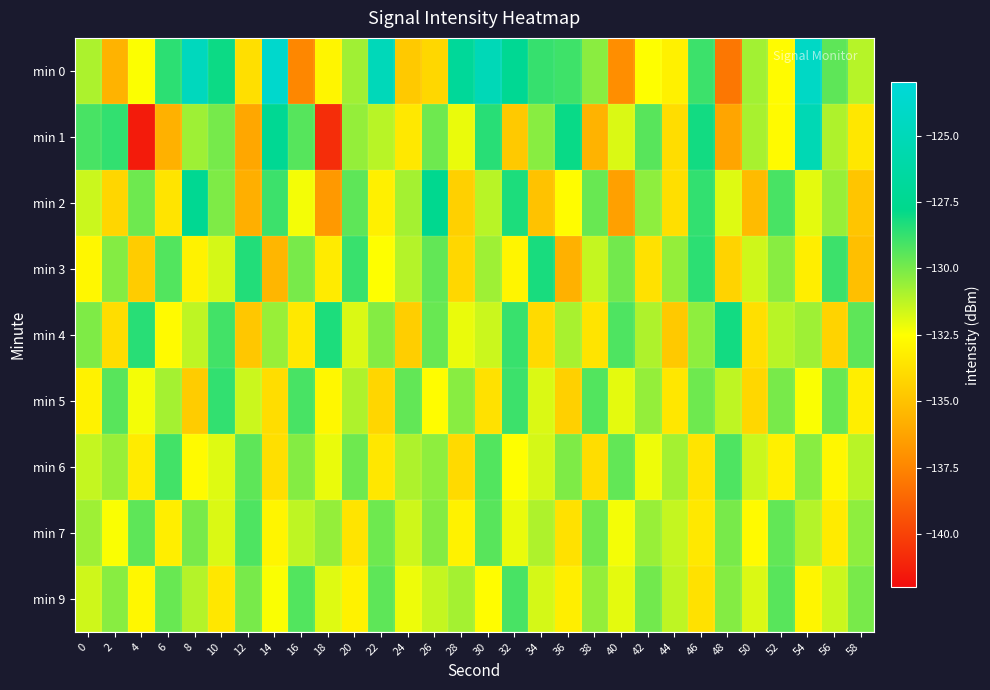

What is the total value across all series at 26?

-1175.4